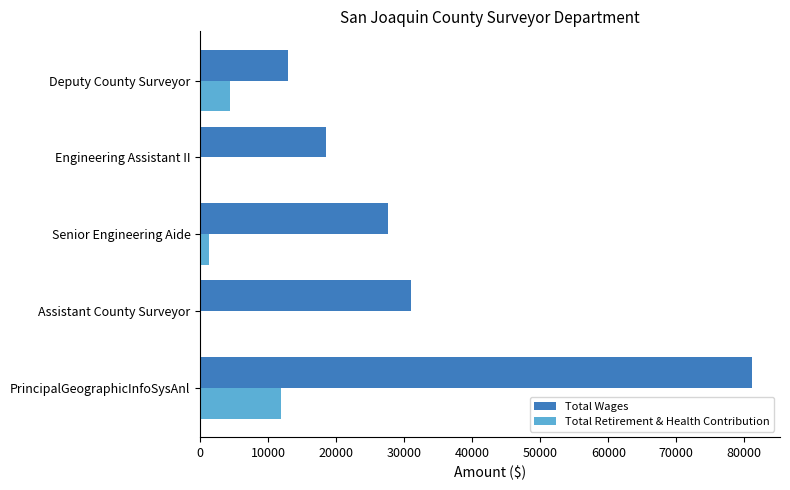

What is the sum of the Total Wages values at Assistant County Surveyor and PrincipalGeographicInfoSysAnl?

112127